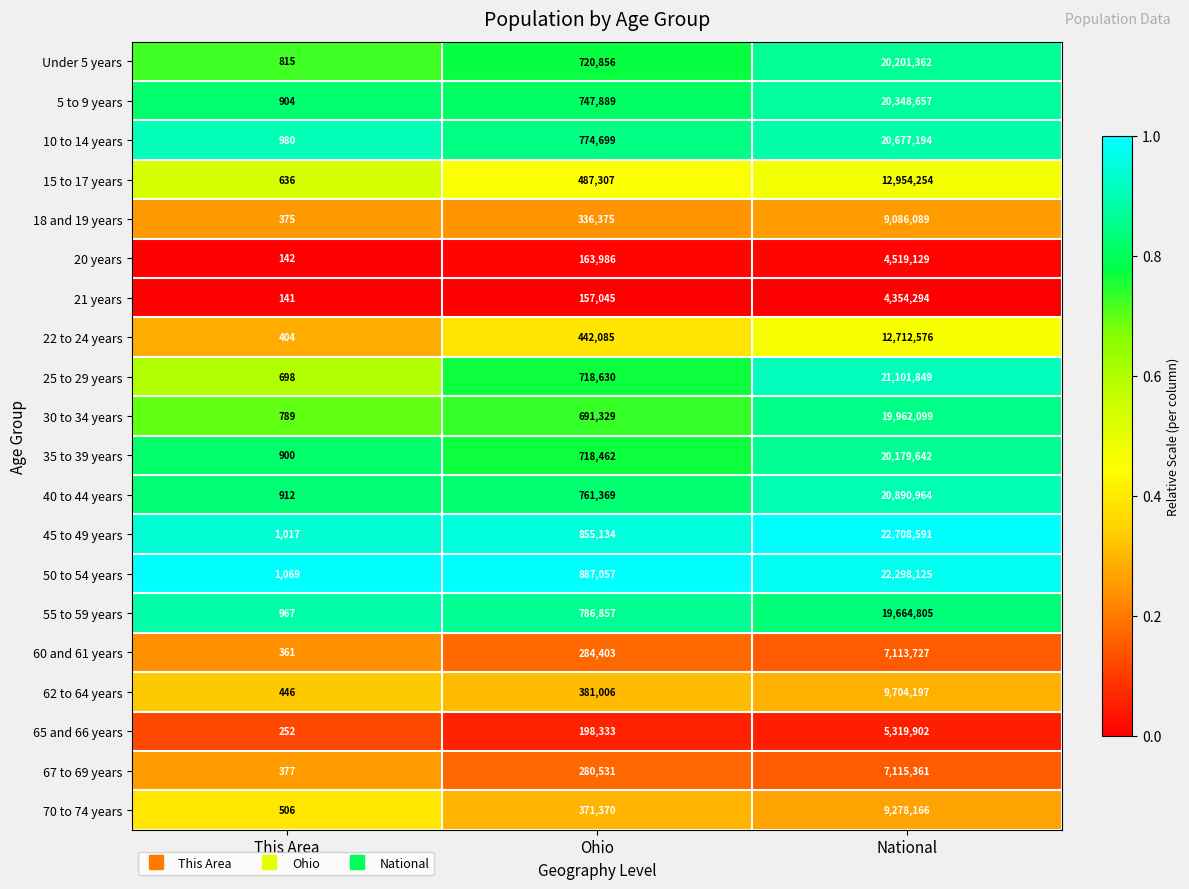

Which series has the largest range (max minus min)?

45 to 49 years